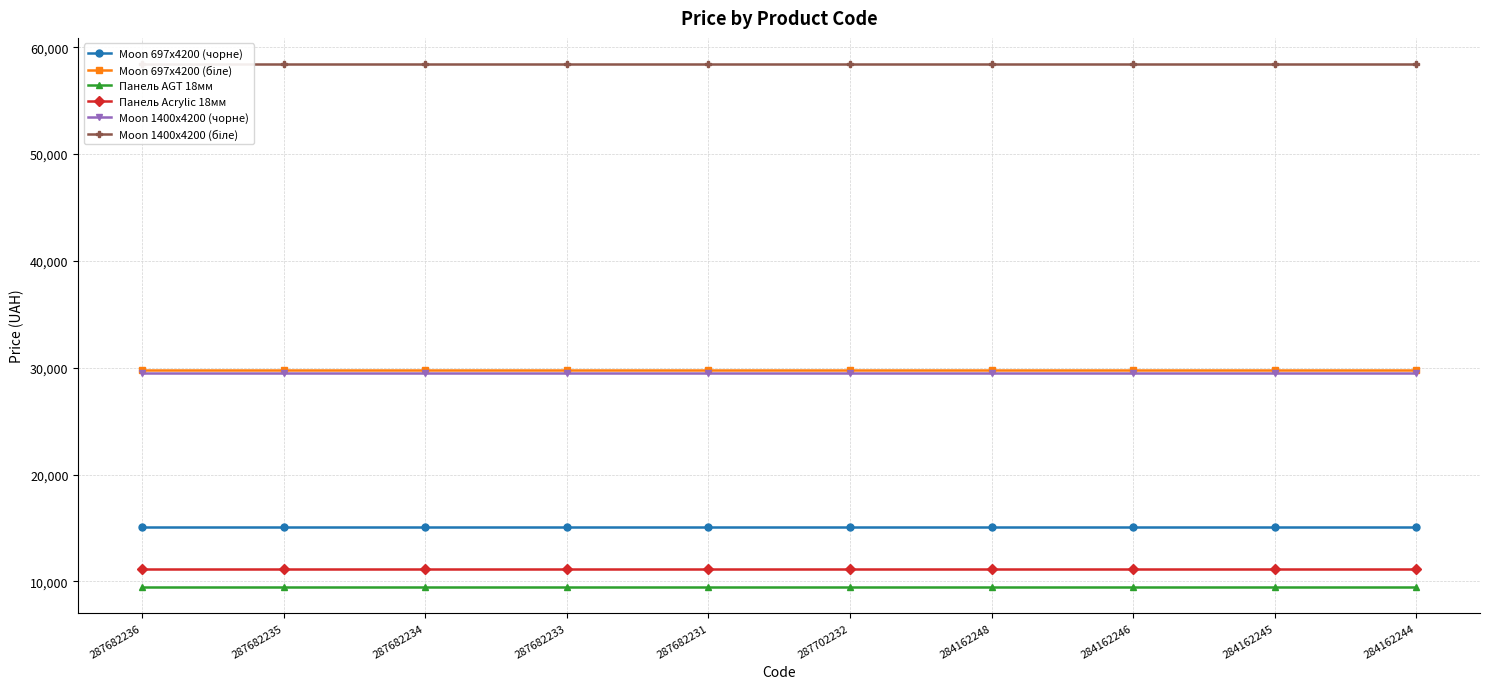

Rank the series at 287682231 from lowest to highest value.

Панель AGT 18мм, Панель Acrylic 18мм, Moon 697x4200 (чорне), Moon 1400x4200 (чорне), Moon 697x4200 (біле), Moon 1400x4200 (біле)